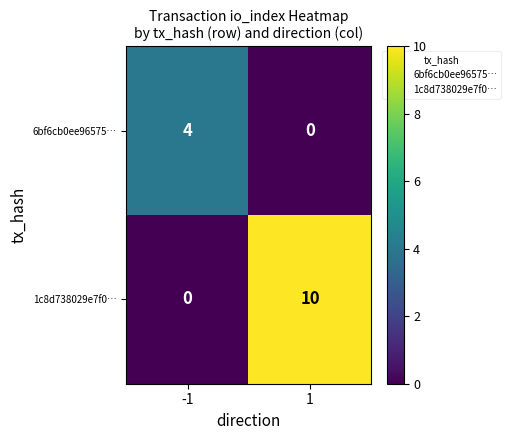

Reading left to right, list all the values displayed in this chart.

6bf6cb0ee96575…: 4	0
1c8d738029e7f0…: 0	10